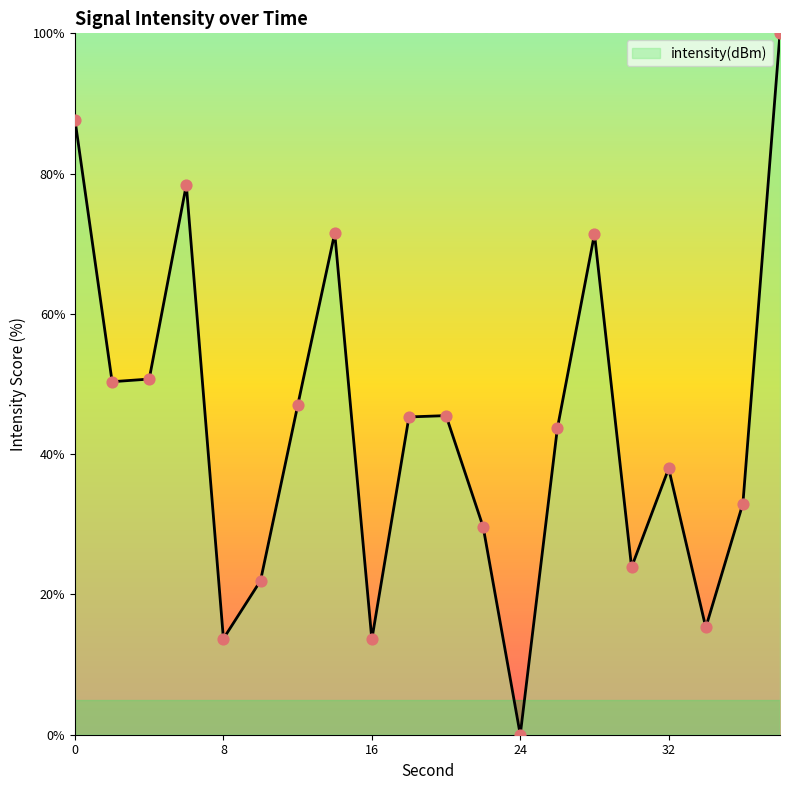

What is the difference between the maximum and minimum values?

100.0